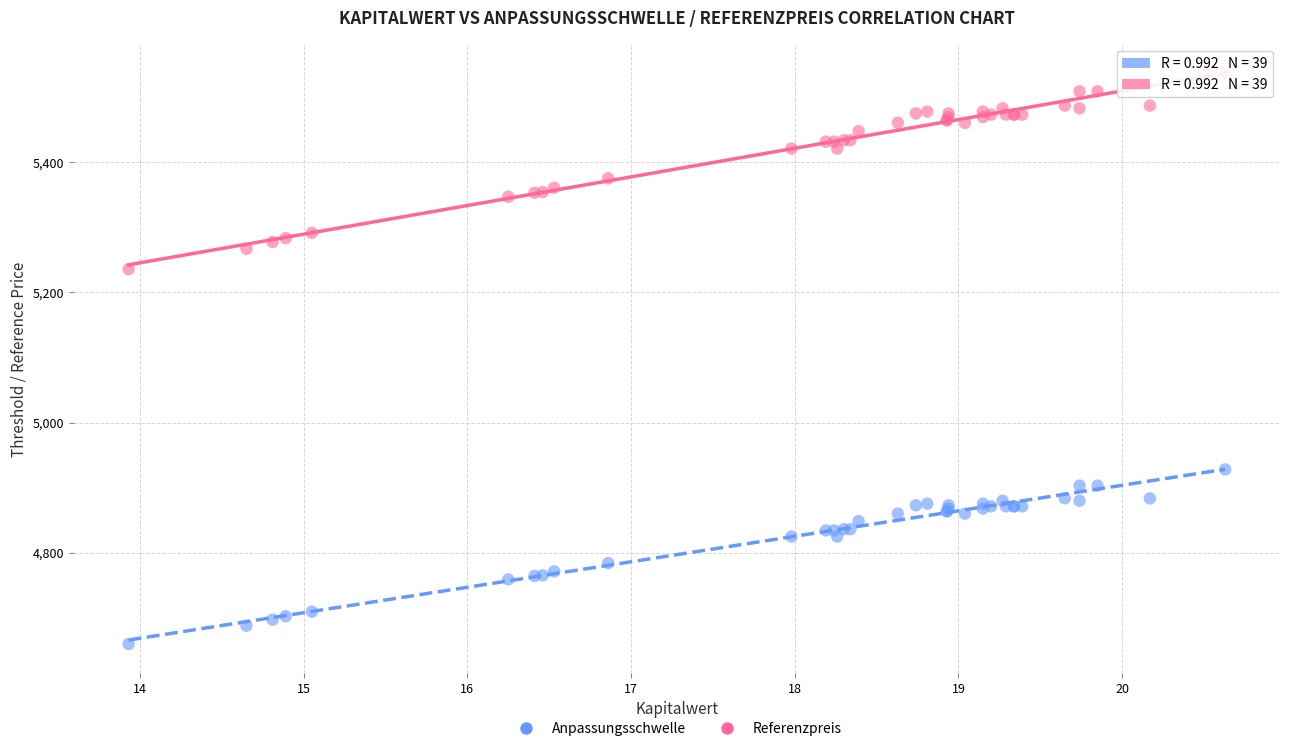

Across all series, what Y value is closest to 5098?

5235.5